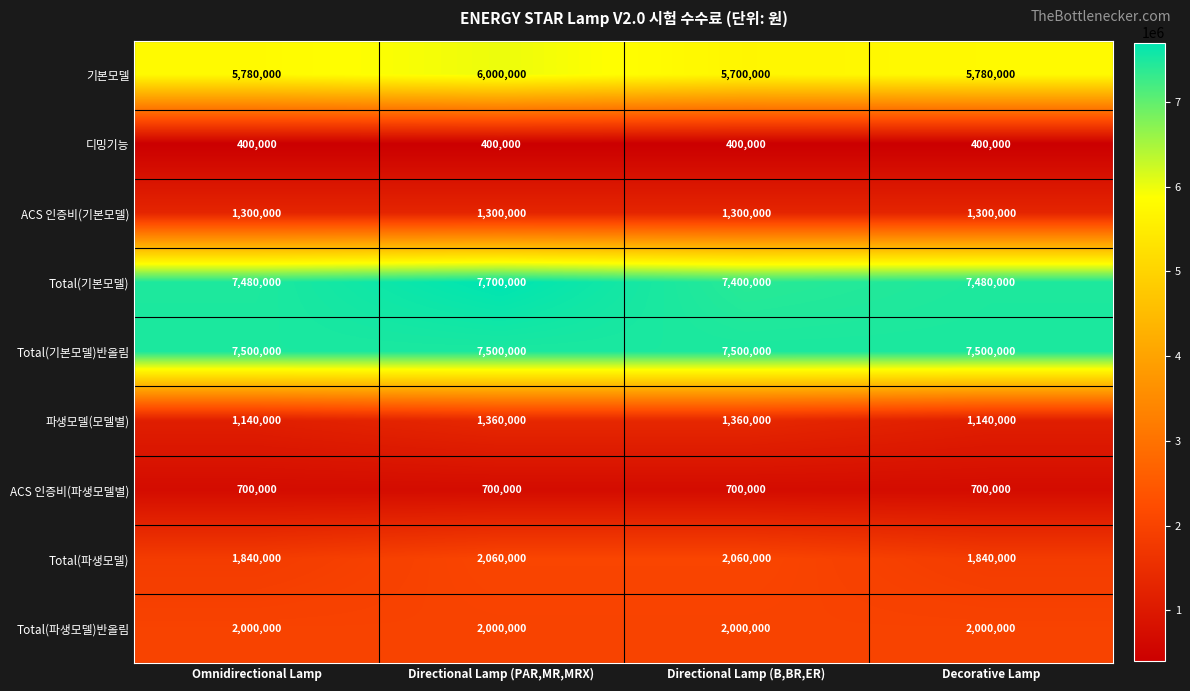

How many categories are shown in the chart?

4